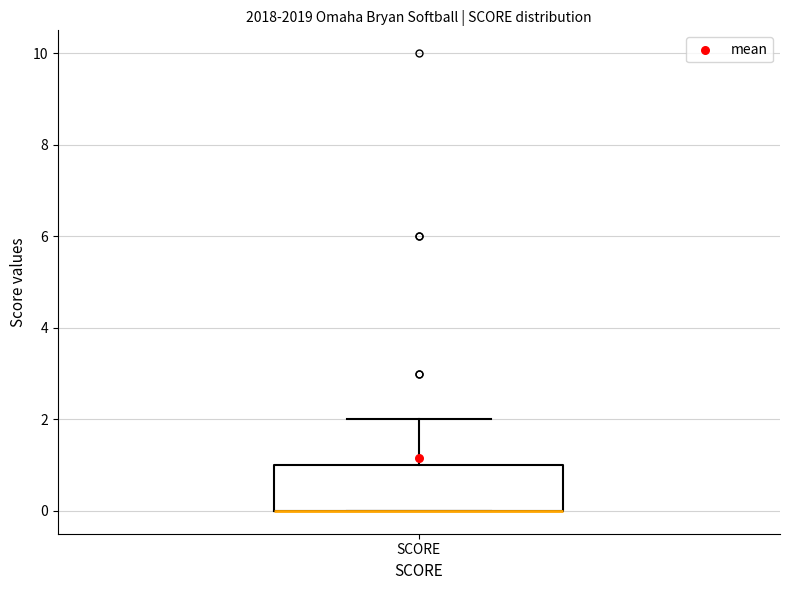

Transcribe this box plot: give where the median line is, the range the box spans, and where the two whiskers end, as read against the y-axis. The values are not printed on the chart, so give them approximately, as read against the axis.

median 0 (drawn on the box's lower edge), box 0 to 1, whiskers 0 to 2